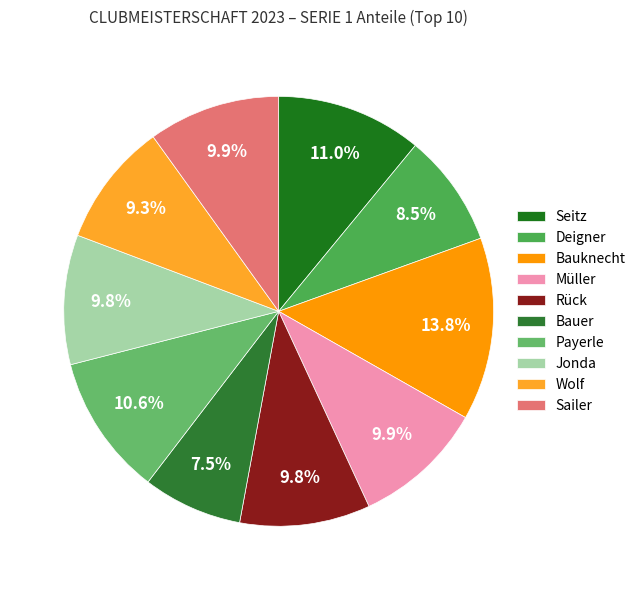

How many segments does this pie chart have?

10